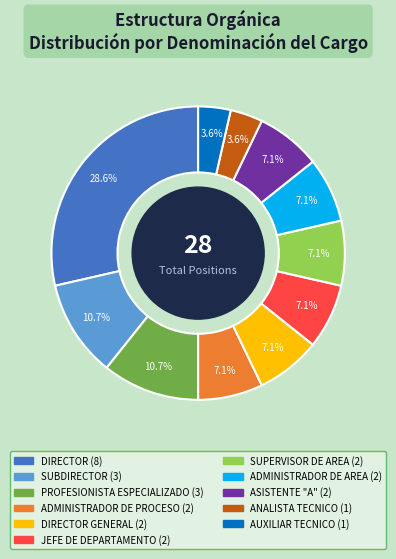

Does any single category account for the majority?

No